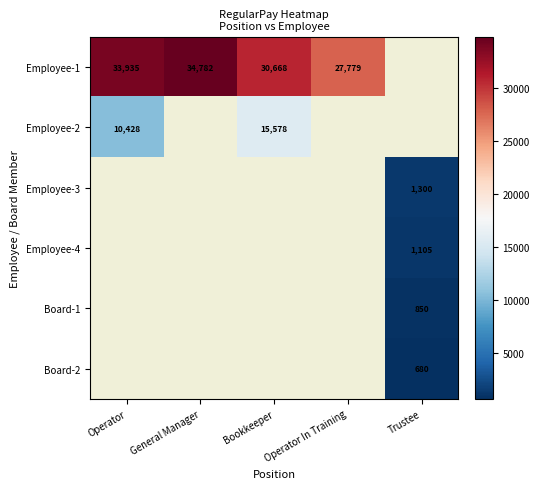

What is the sum of the Employee-1 values at General Manager and Operator In Training?

62561